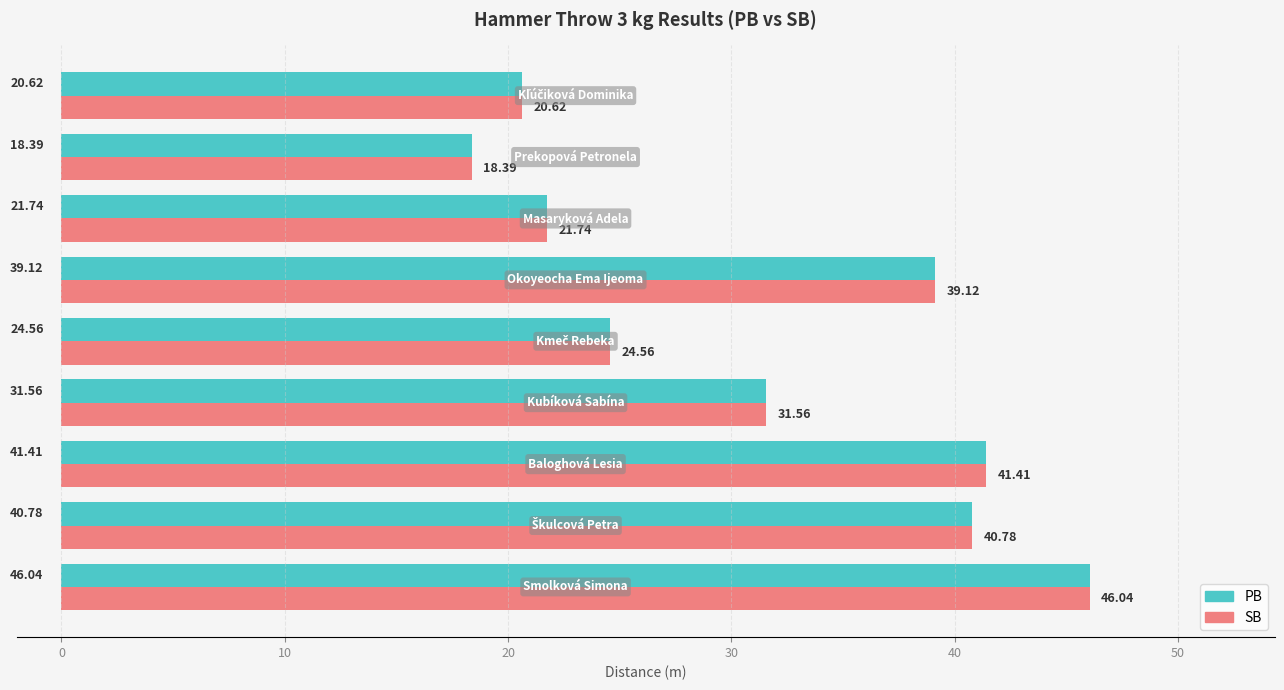

What is the sum of all SB values?

284.2